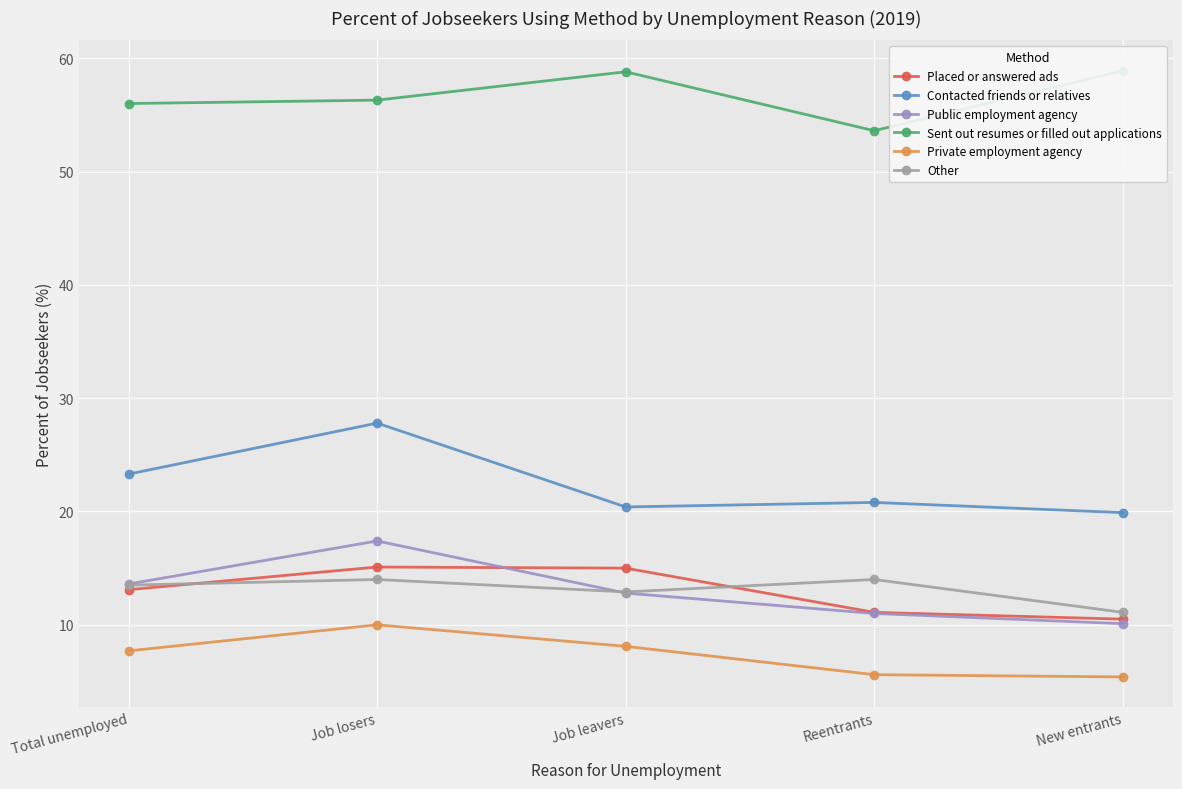

What is the label of the 4th point from the left?

Reentrants